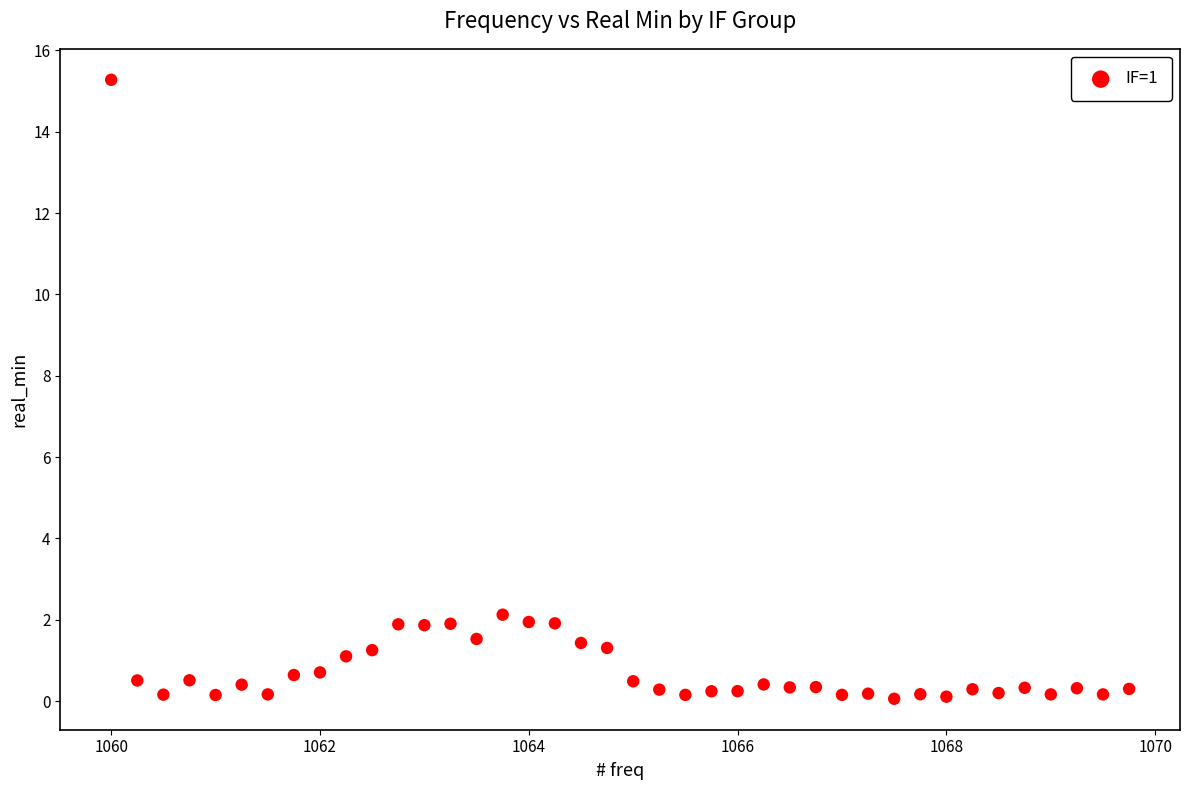

What Y value in the scatter plot is closest to 7?

2.1